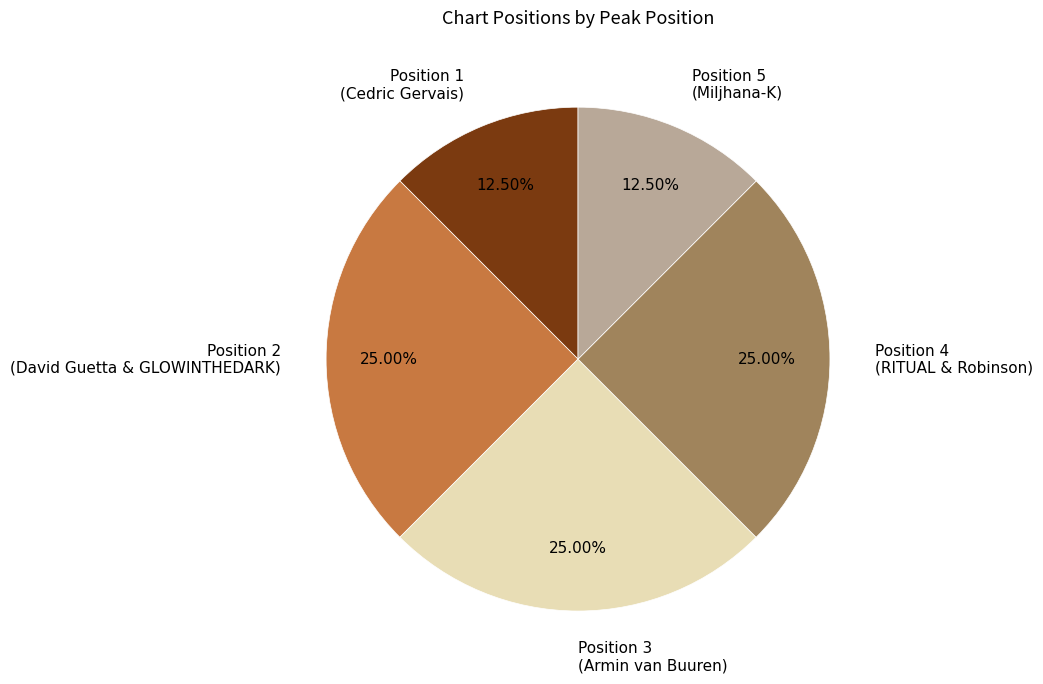

Approximately how many times larger is the value at Position 5 (Miljhana-K) compared to Position 1 (Cedric Gervais)?

1.0